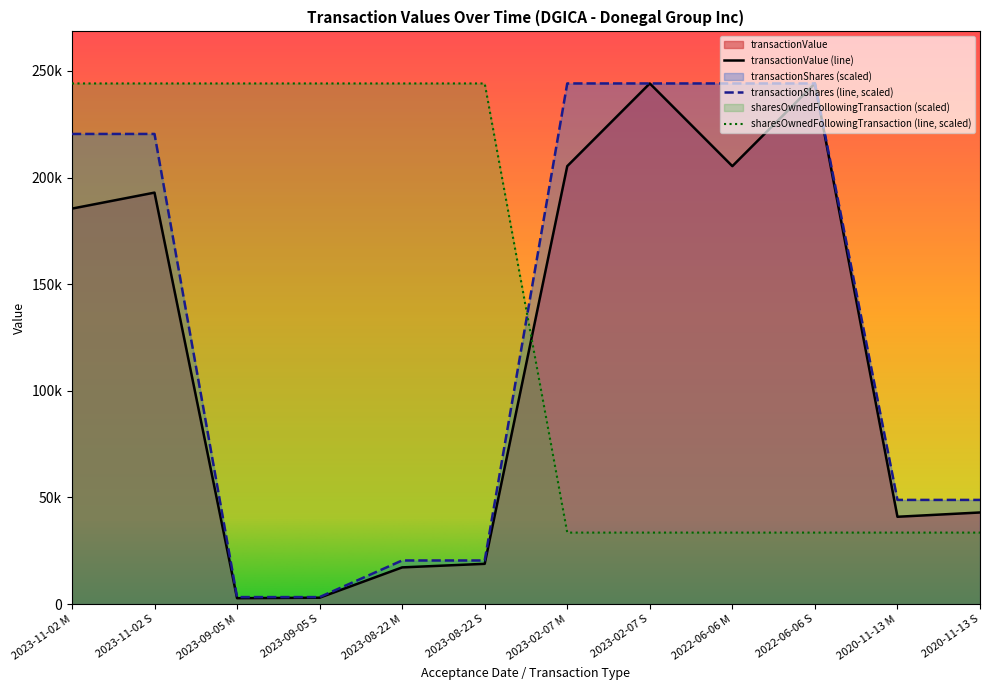

Which label corresponds to the smallest value in the chart?

2023-09-05 M